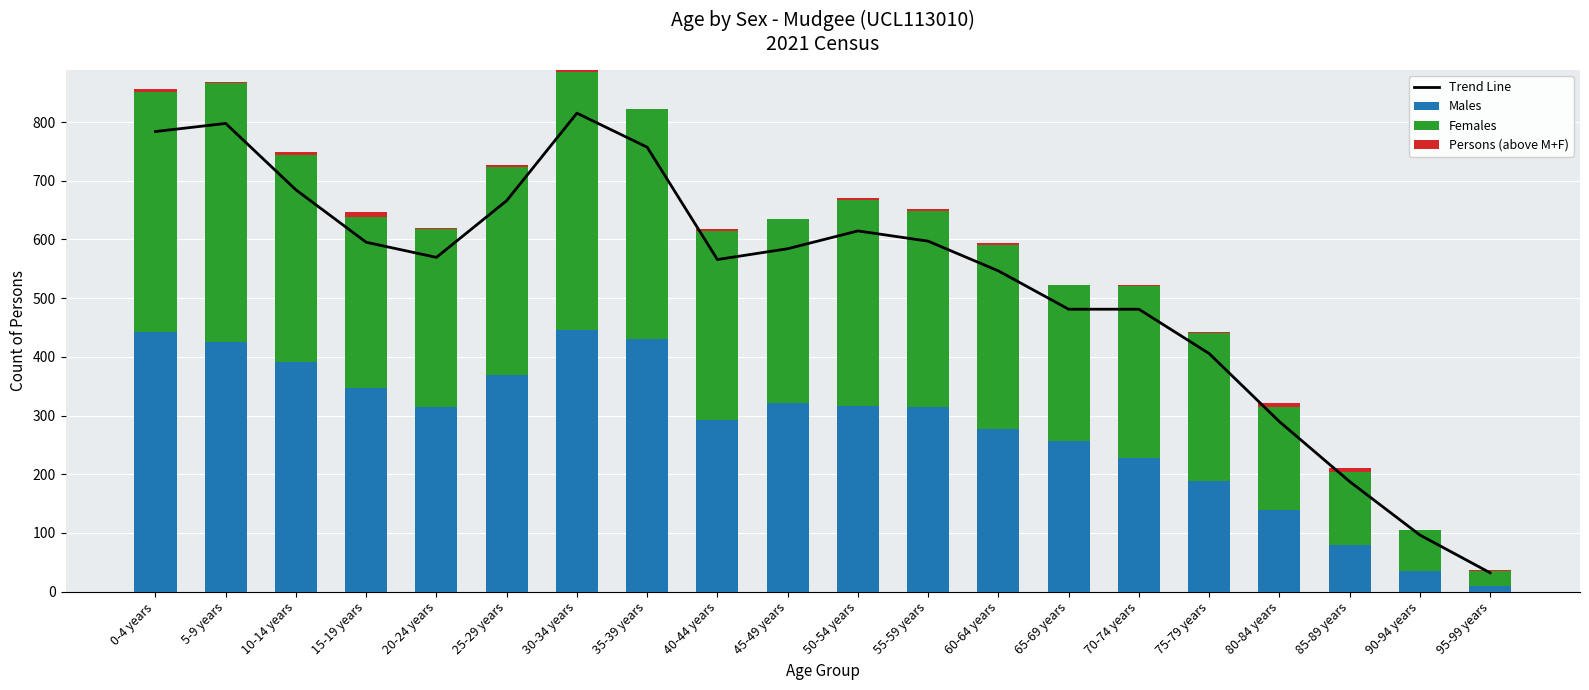

The value of Females at 60-64 years is 125.1. True or false?

False